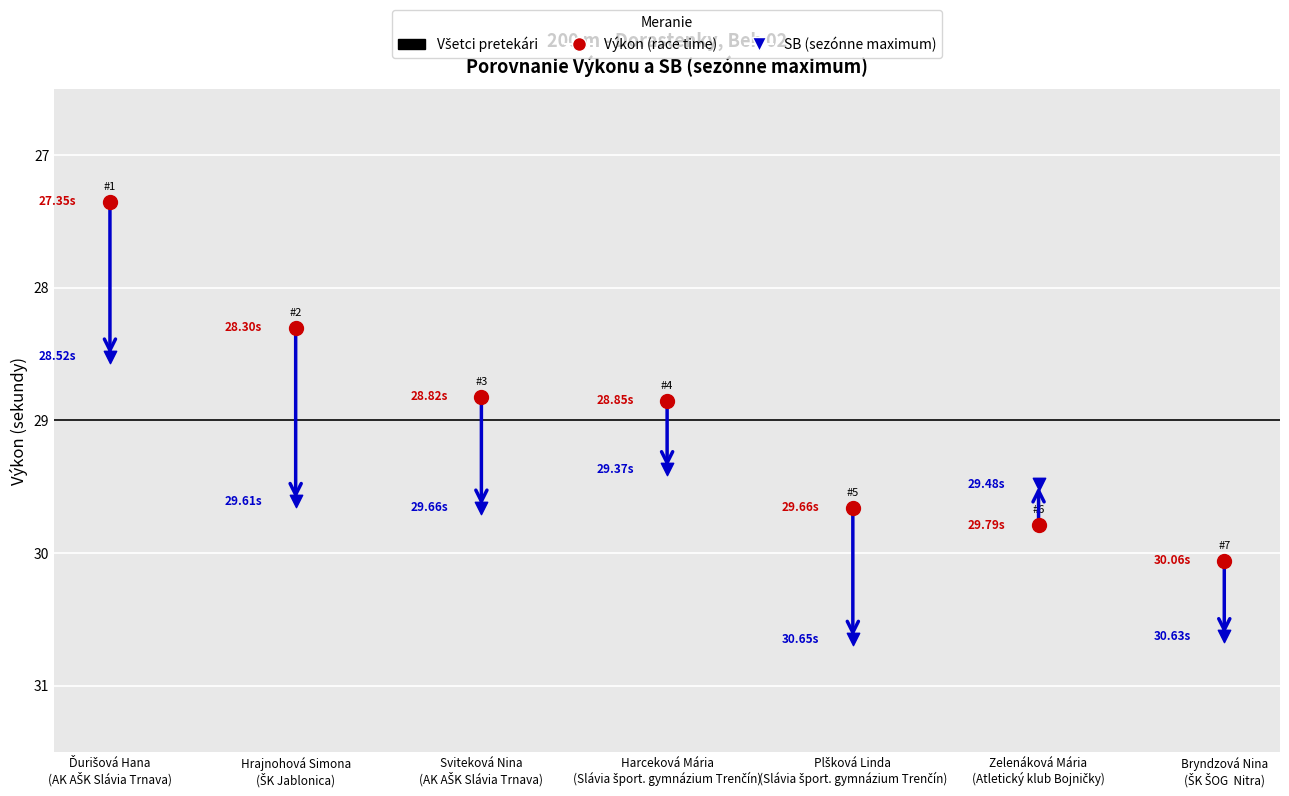

What is the total value across all series at Sviteková Nina?

58.5